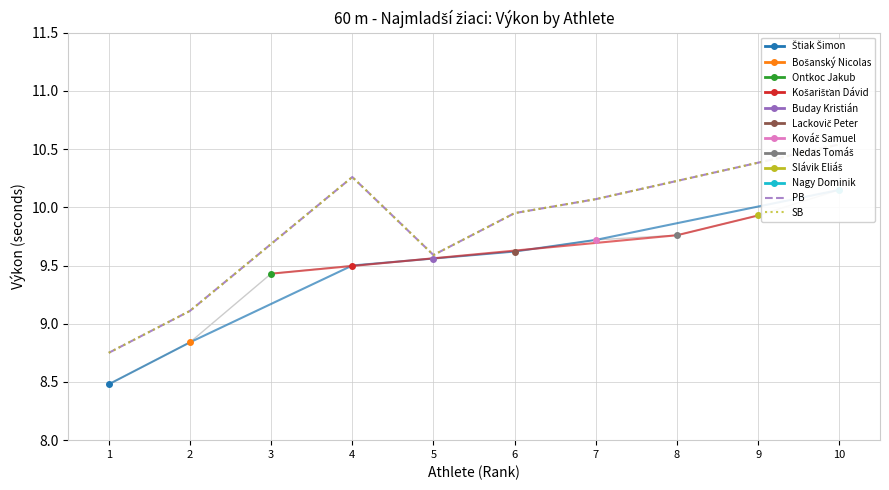

At how many categories does at least one series exceed 10?

3